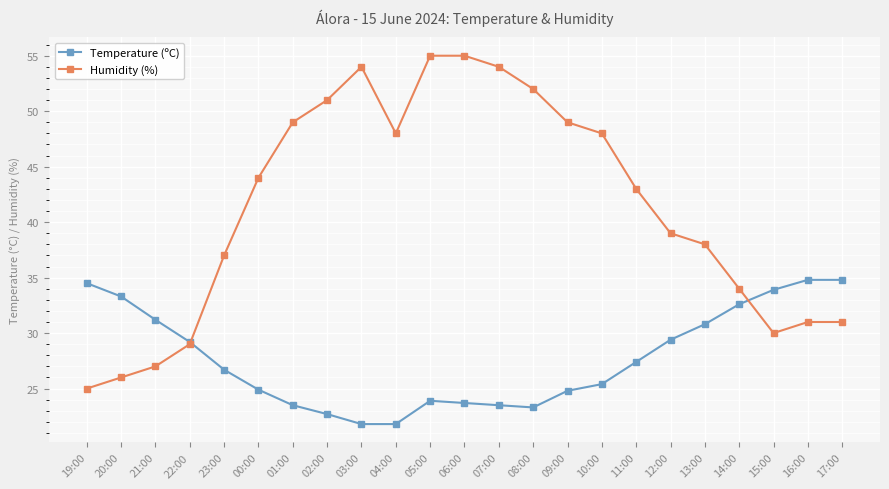

Is the value of Humidity (%) at 08:00 greater than the value of Temperature (ºC) at 11:00?

Yes